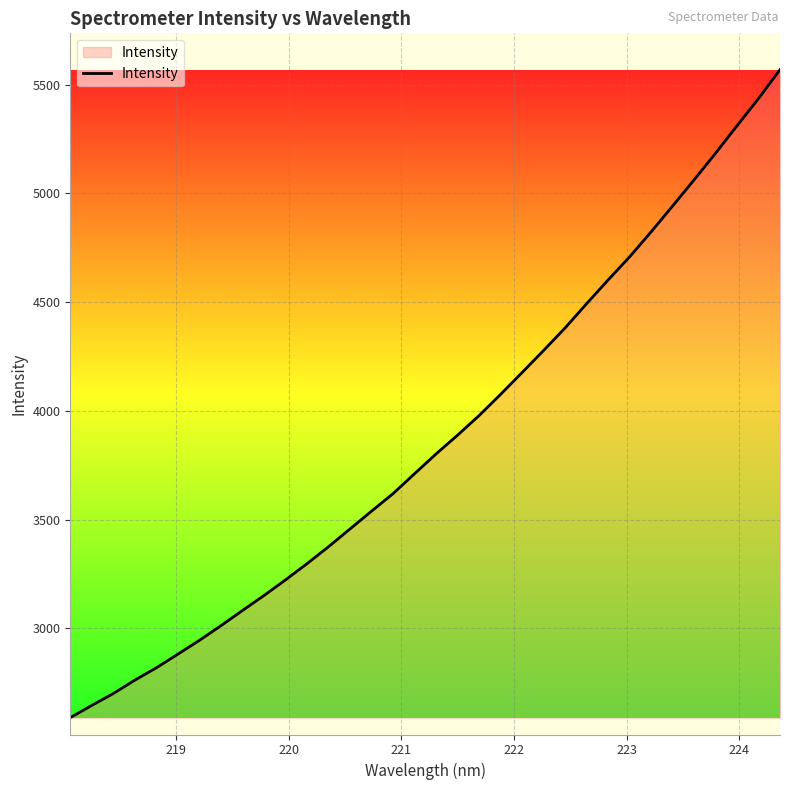

Does the chart have visible grid lines?

Yes